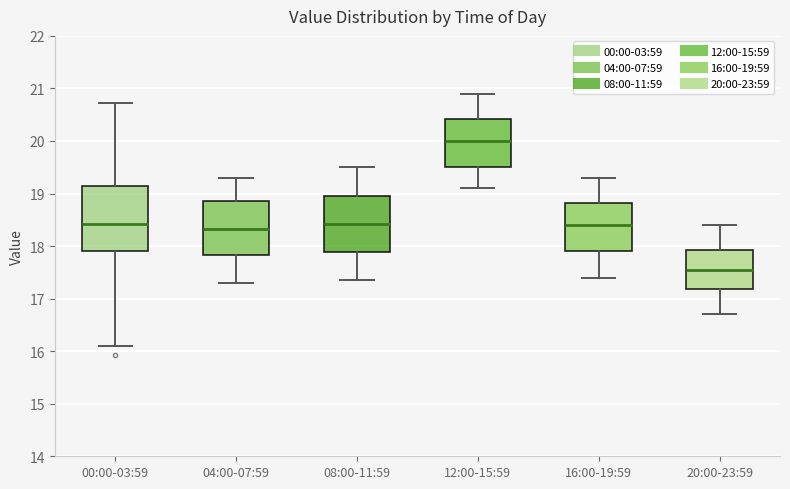

Where does the upper whisker of the box for 20:00-23:59 end on the y-axis? The values are not printed on the chart, so give them approximately, as read against the axis.

18.4